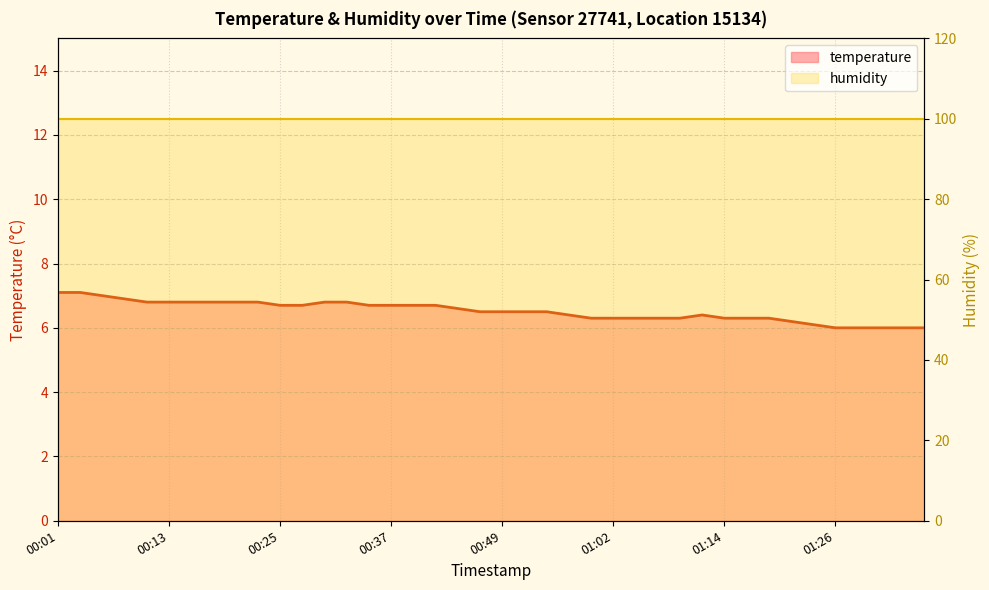

What is the value of the 9th point from the left?

6.8